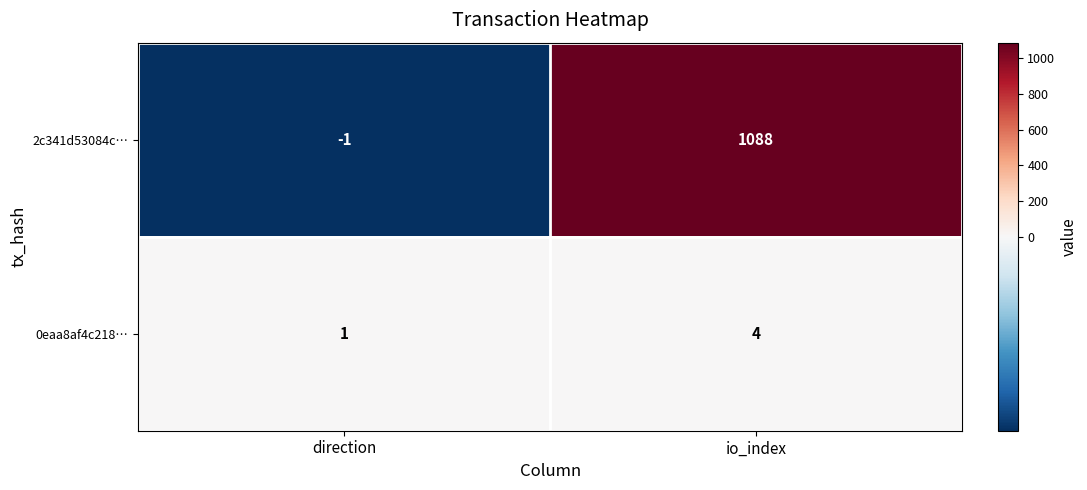

What is the greatest value displayed?

1088